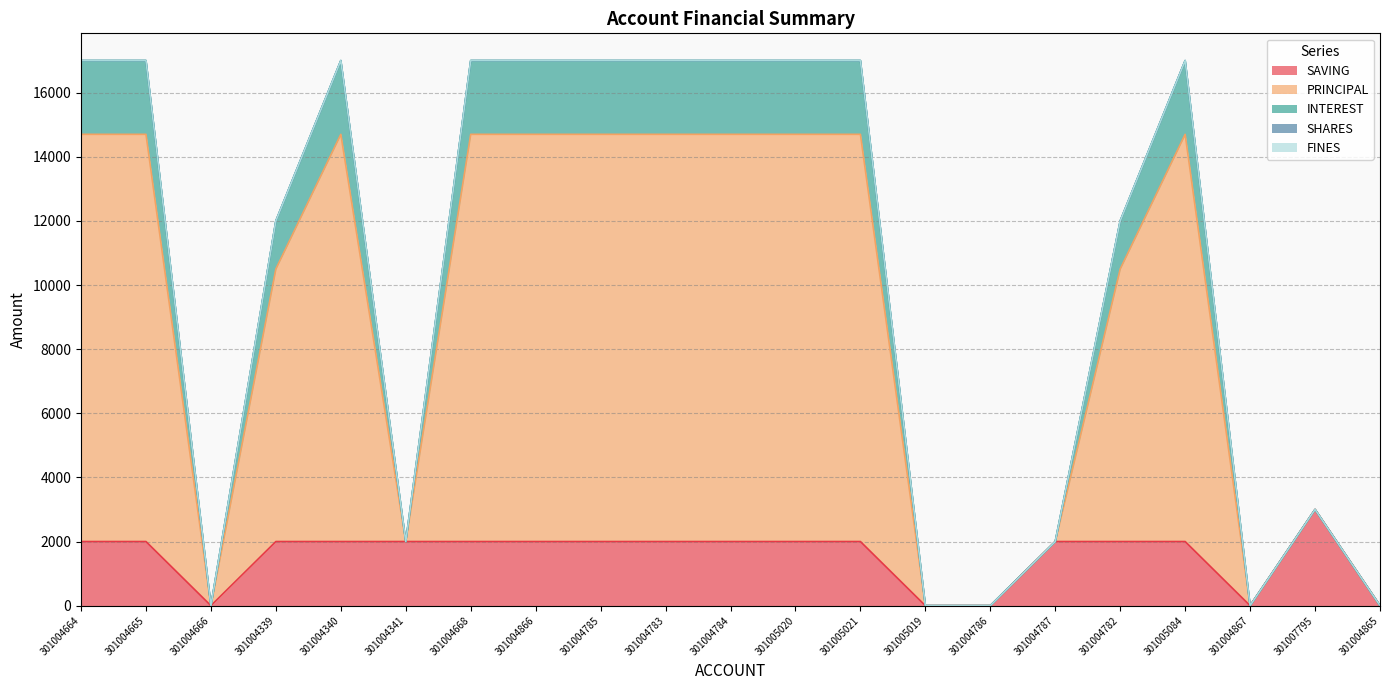

Does the chart display data point markers on the line(s)?

No